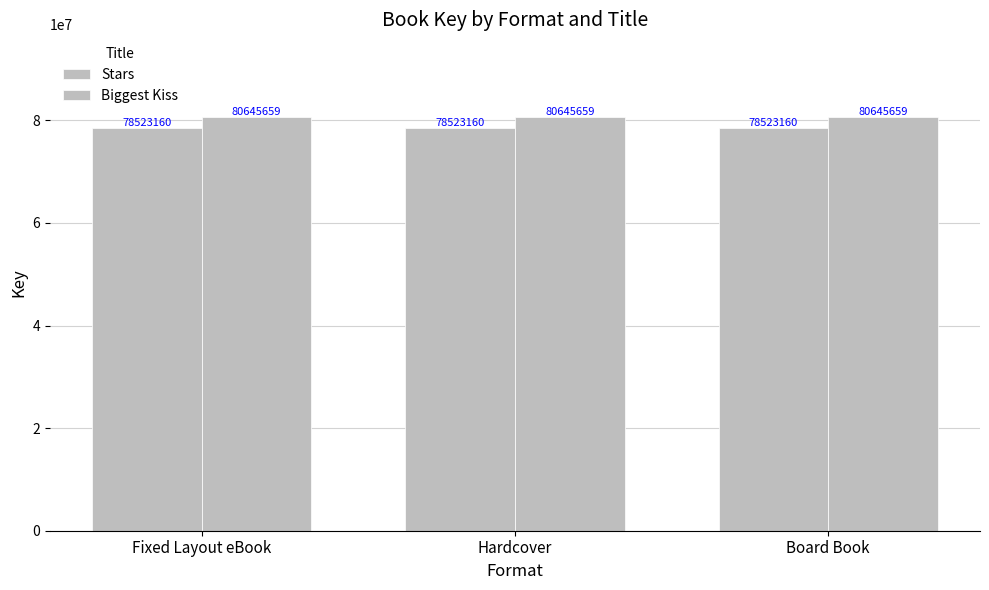

What is the spread (max minus min) of values at Hardcover?

2122499